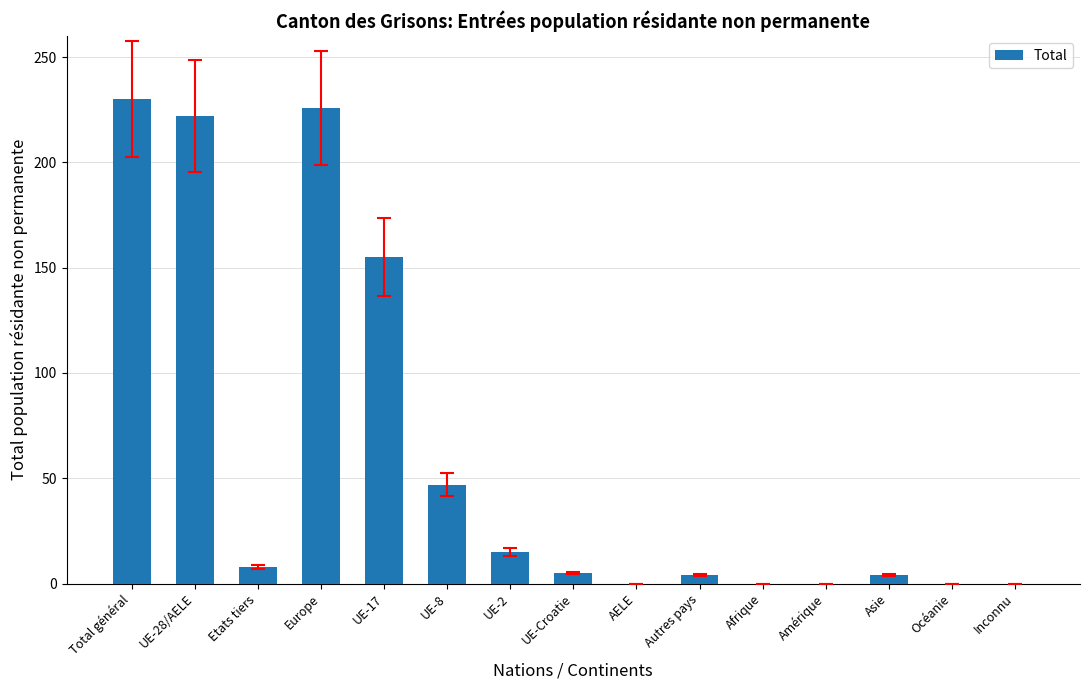

How many series are shown in this chart?

1